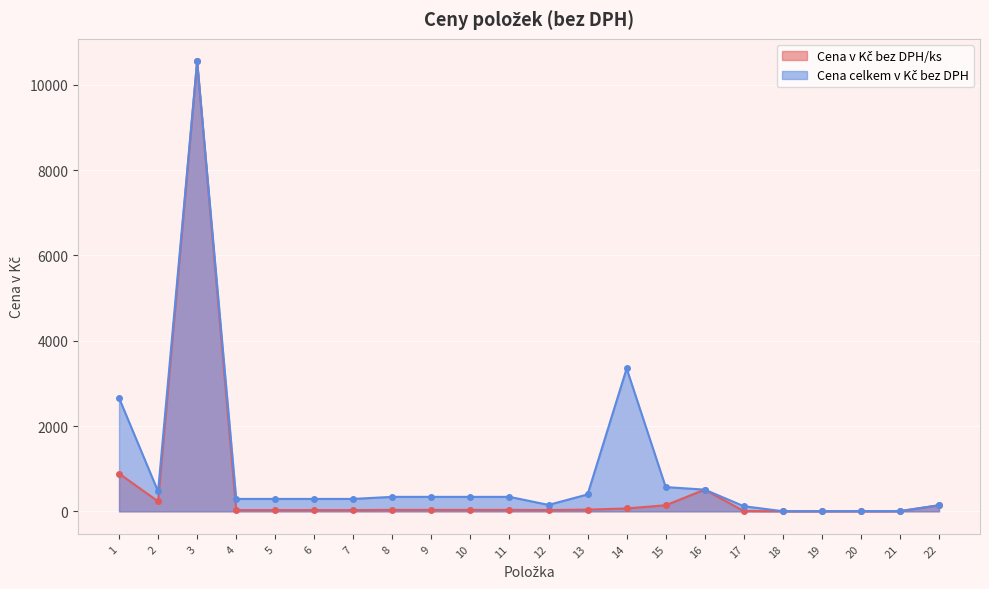

The value of Cena v Kč bez DPH/ks at 5 is 13.7. True or false?

False